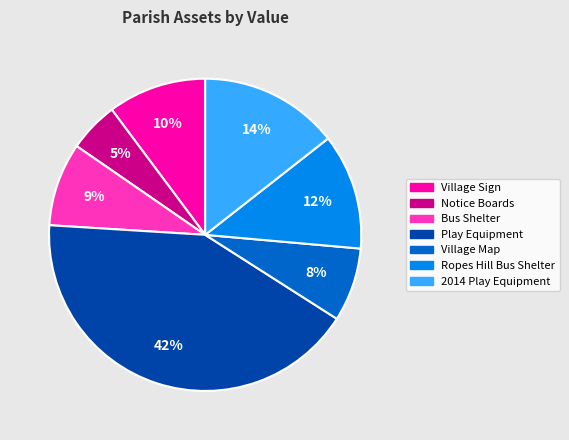

True or false: Play Equipment accounts for 34% of the total.

False